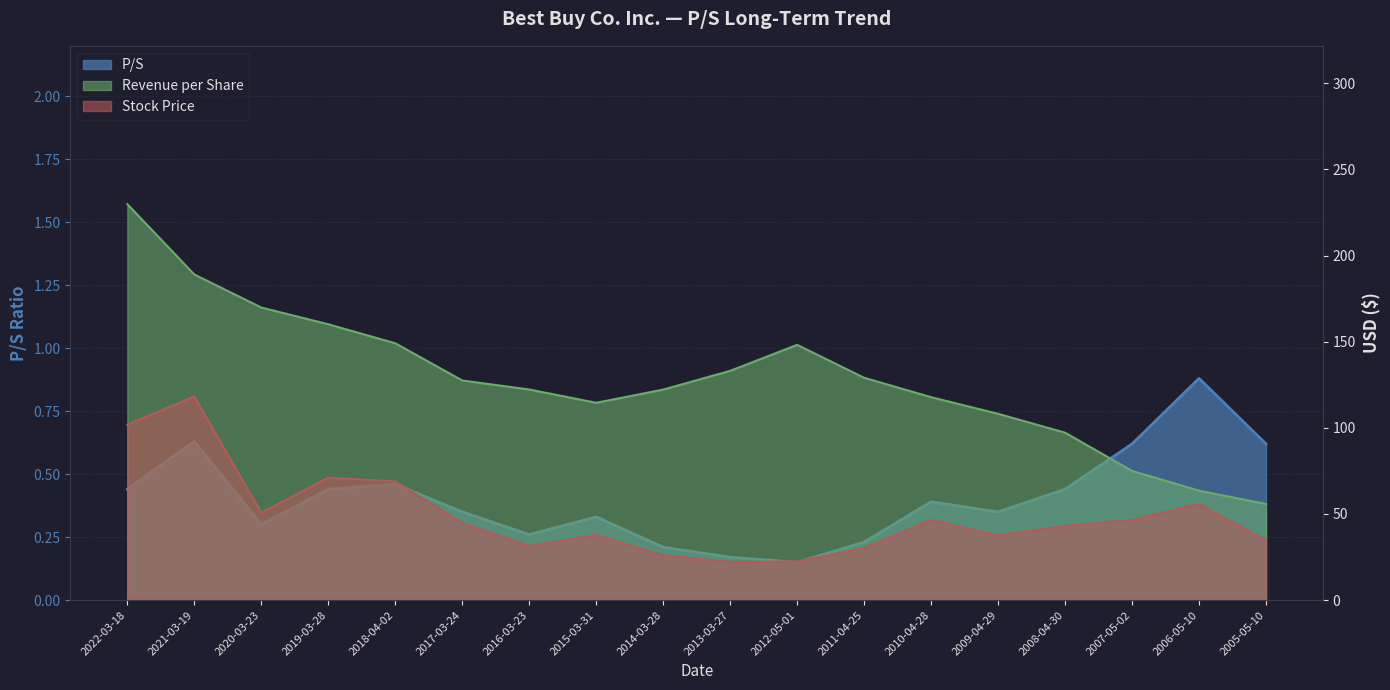

What is the sum of all Revenue per Share values?

2312.0